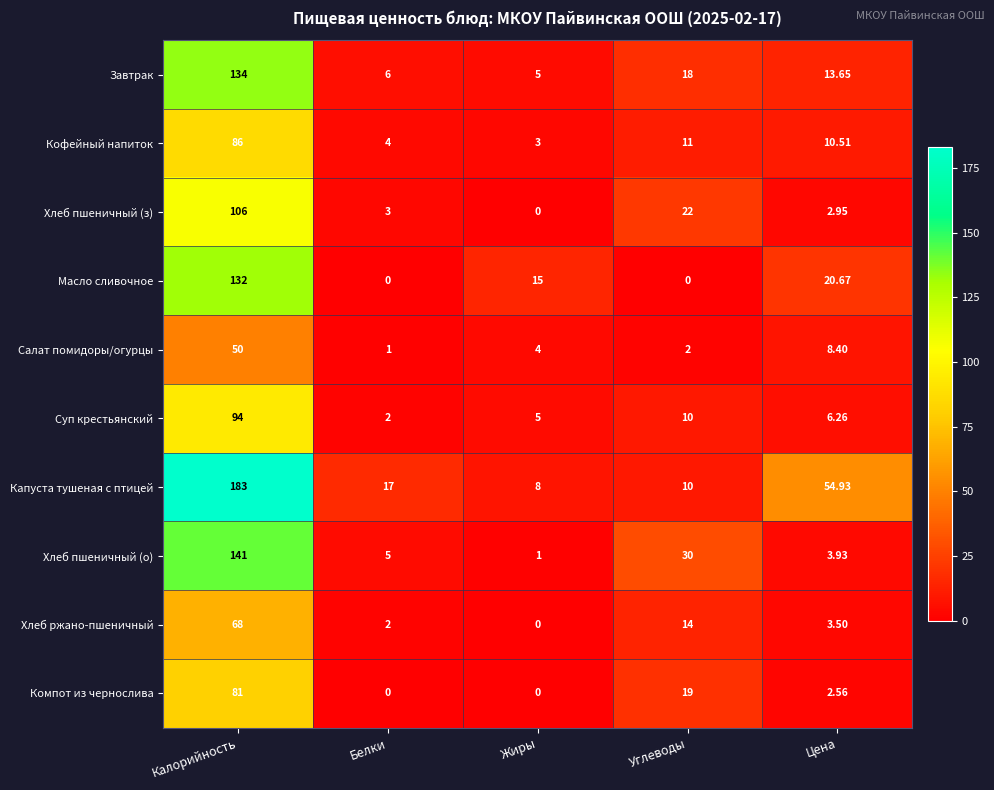

Is the value of Хлеб пшеничный (о) at Цена greater than the value of Компот из чернослива at Цена?

Yes